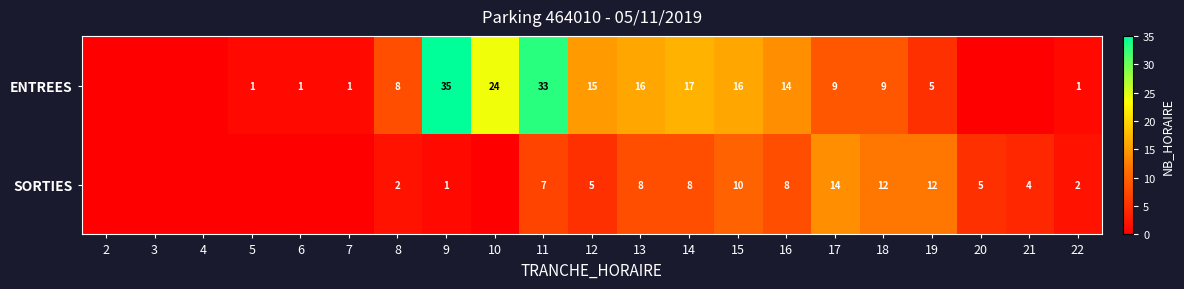

Which label corresponds to the largest value in the chart?

9